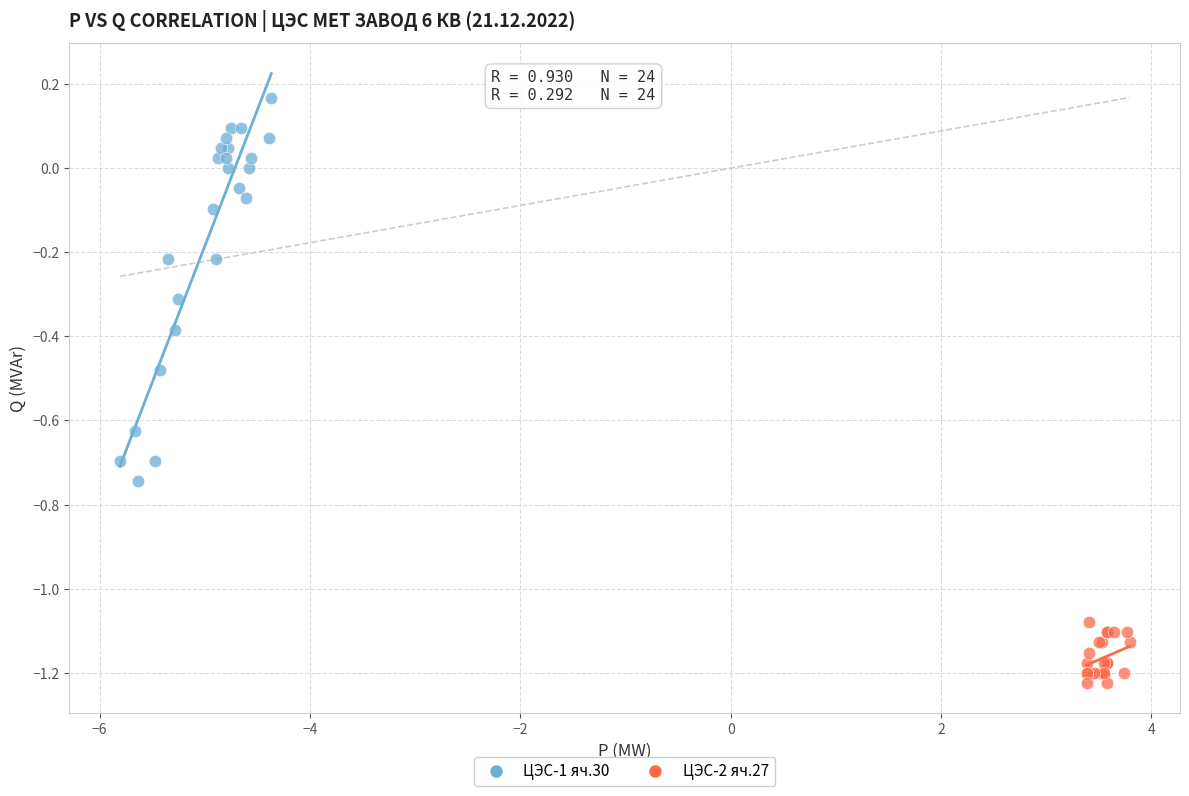

Which series has the largest Y range (max minus min)?

ЦЭС-1 яч.30